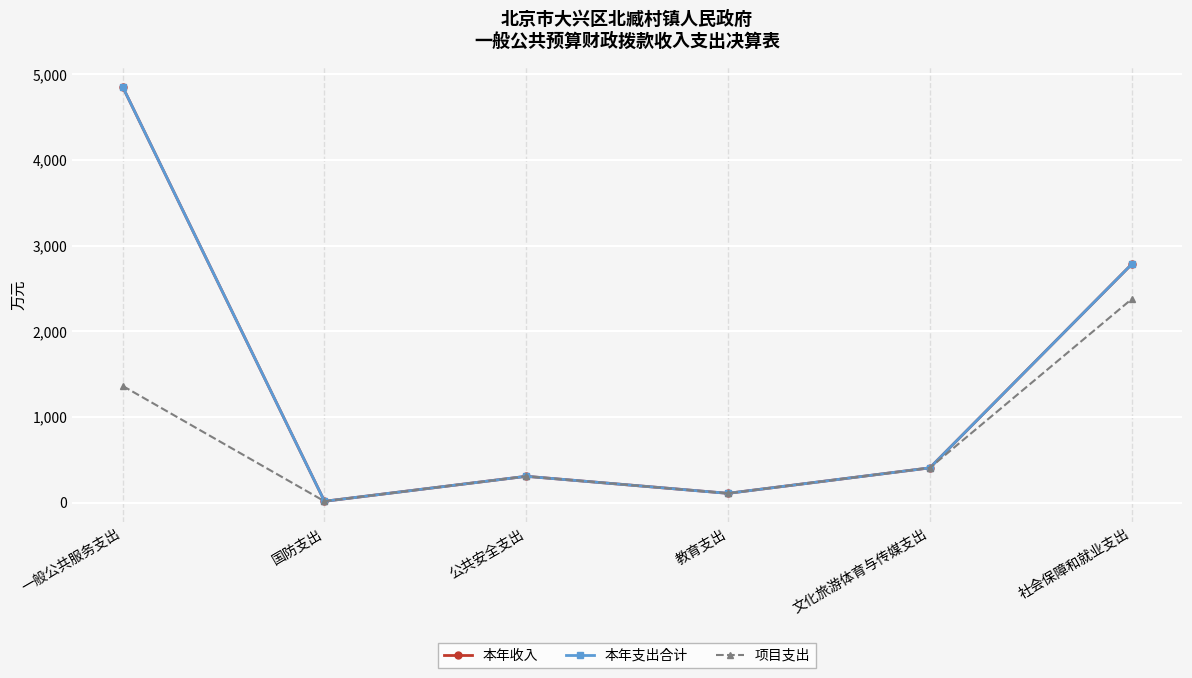

What is the value of the 项目支出 point at the 4th from the left?

107.5